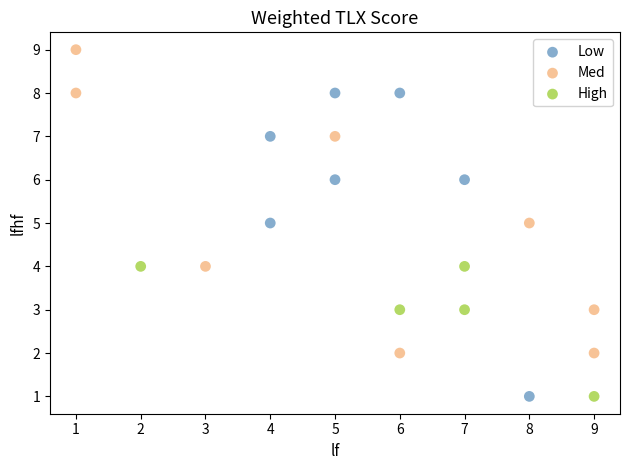

Which series contains the highest Y value?

Med